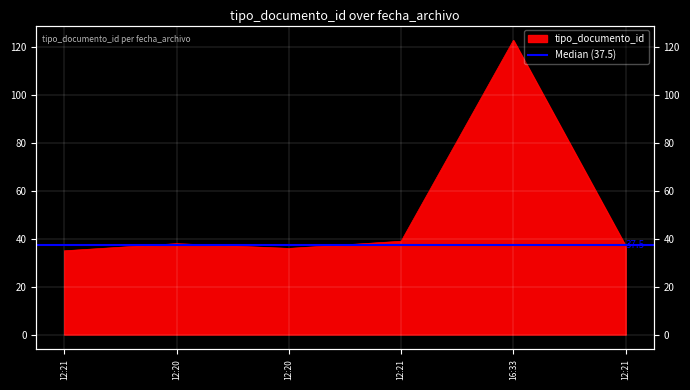

How many lines are shown in the chart?

1